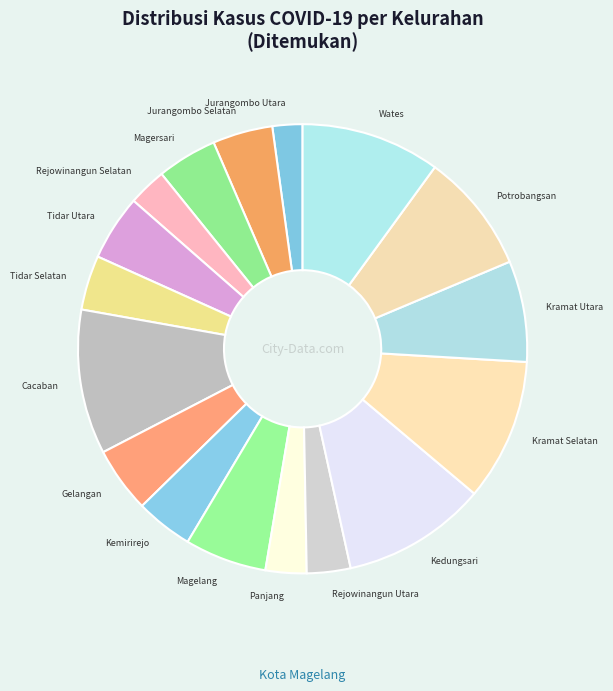

Which category has the smallest portion of the pie?

Jurangombo Utara